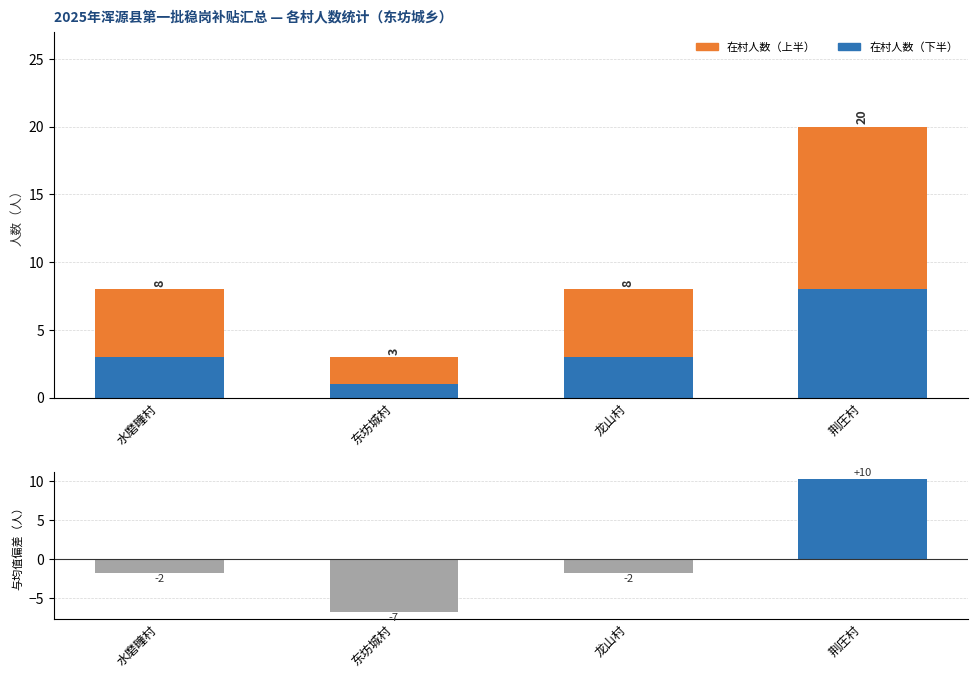

Is the value of 在村人数（上半） at 水磨疃村 greater than the value of 与均值偏差 at 龙山村?

Yes